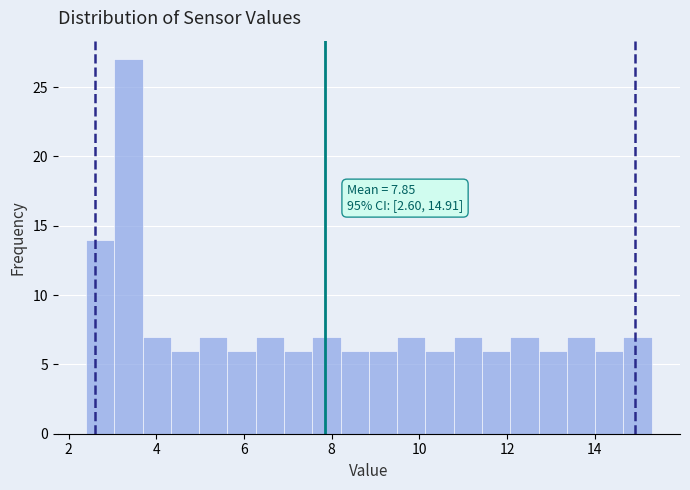

Around what value on the x-axis is the tallest bar? Give the approximate position of its centre, as read against the axis.

3.4